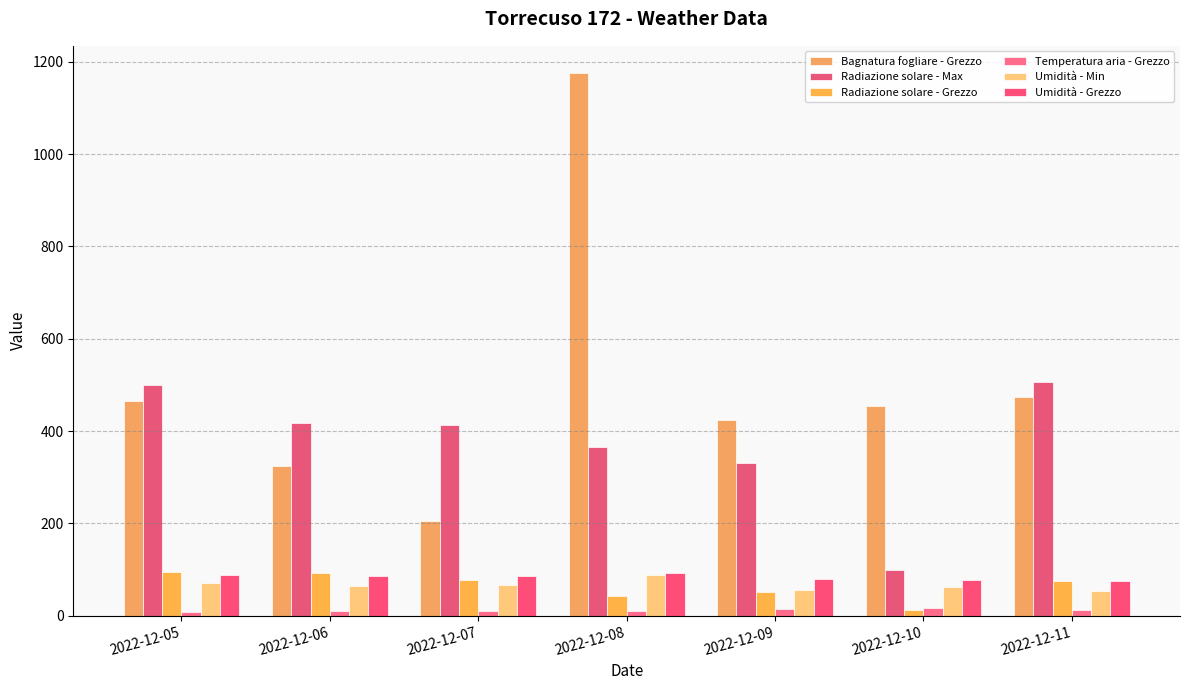

Which label corresponds to the smallest value in the chart?

2022-12-05